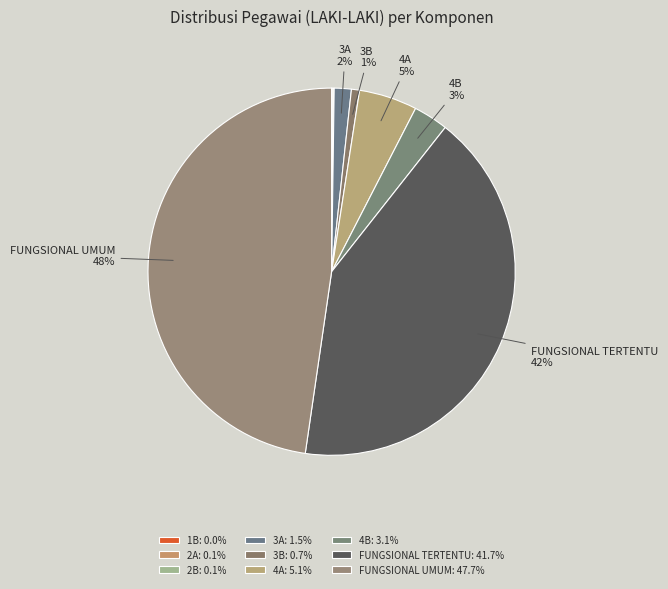

To the nearest percent, what portion does FUNGSIONAL UMUM represent?

48%